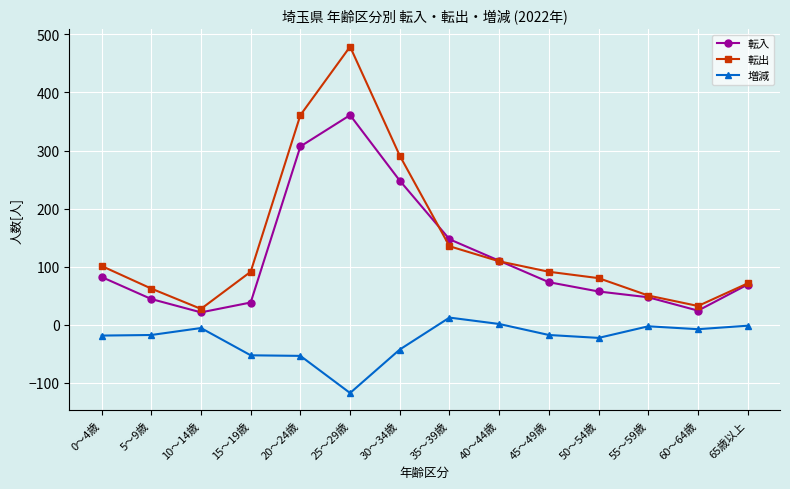

What is the maximum value for 転出?

479